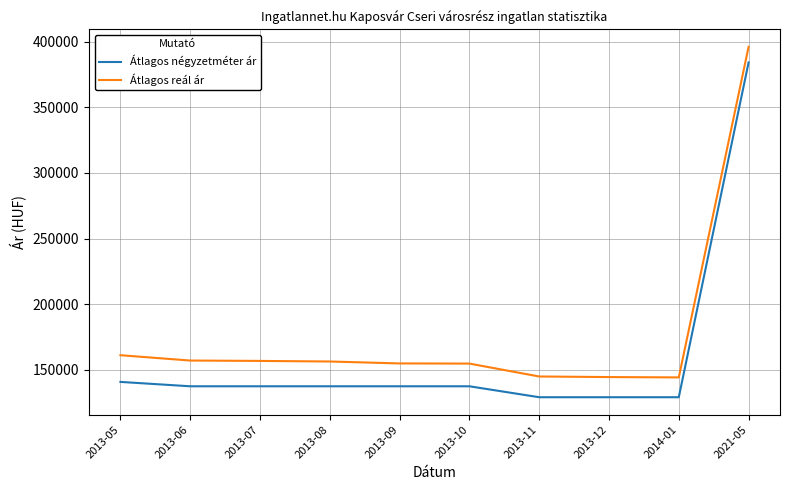

What is the minimum value shown in the chart?

129166